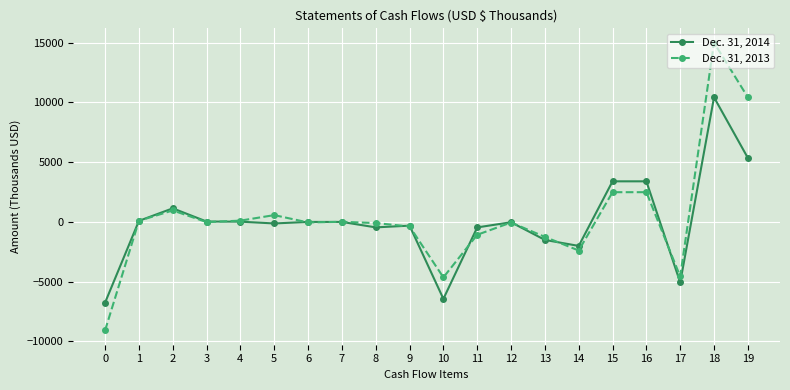

The value of Dec. 31, 2013 at 17 is -4569. True or false?

True